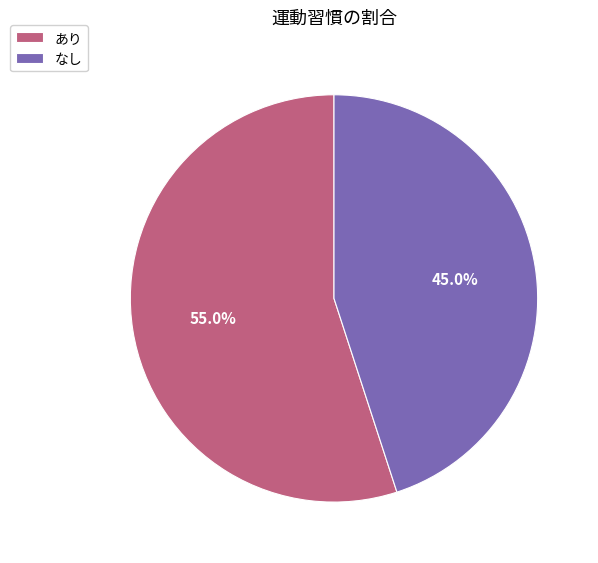

The あり slice represents 55% of the pie. True or false?

True